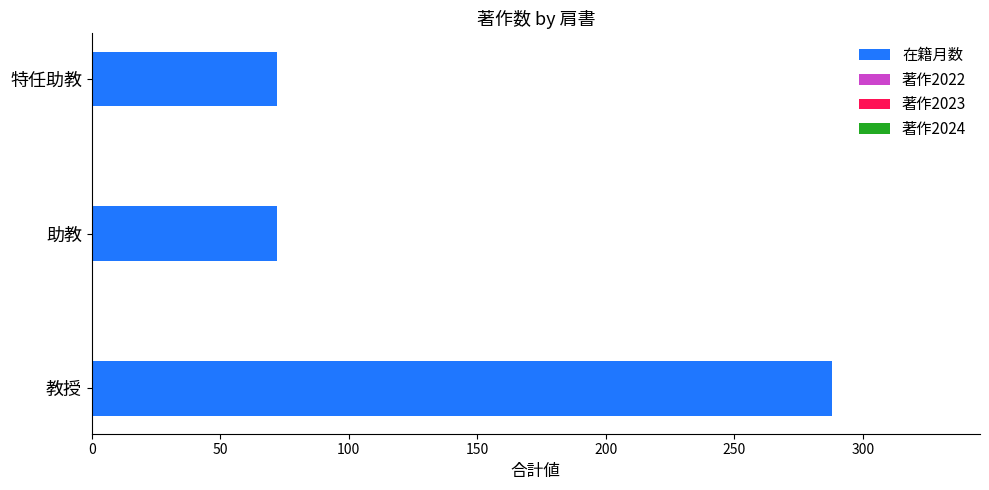

What is the maximum value shown in the chart?

288